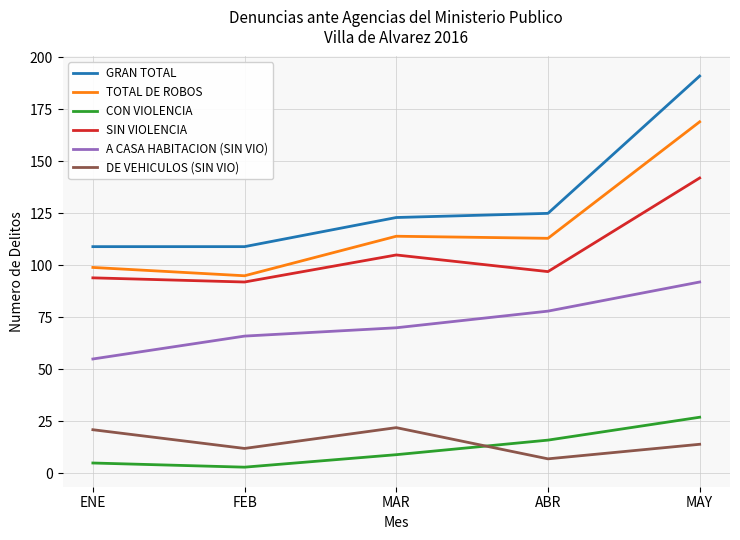

Reading left to right, what are all the values shown in this chart?

GRAN TOTAL: ENE=109	FEB=109	MAR=123	ABR=125	MAY=191
TOTAL DE ROBOS: ENE=99	FEB=95	MAR=114	ABR=113	MAY=169
CON VIOLENCIA: ENE=5	FEB=3	MAR=9	ABR=16	MAY=27
SIN VIOLENCIA: ENE=94	FEB=92	MAR=105	ABR=97	MAY=142
A CASA HABITACION (SIN VIO): ENE=55	FEB=66	MAR=70	ABR=78	MAY=92
DE VEHICULOS (SIN VIO): ENE=21	FEB=12	MAR=22	ABR=7	MAY=14